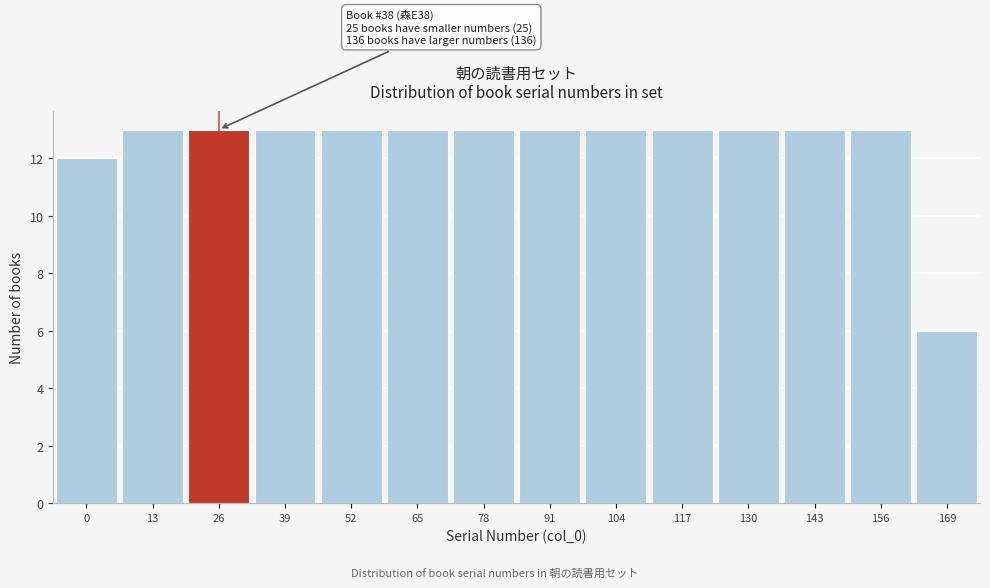

Reading left to right, extract all data points from this chart.

0=12	13=13	26=13	39=13	52=13	65=13	78=13	91=13	104=13	117=13	130=13	143=13	156=13	169=6